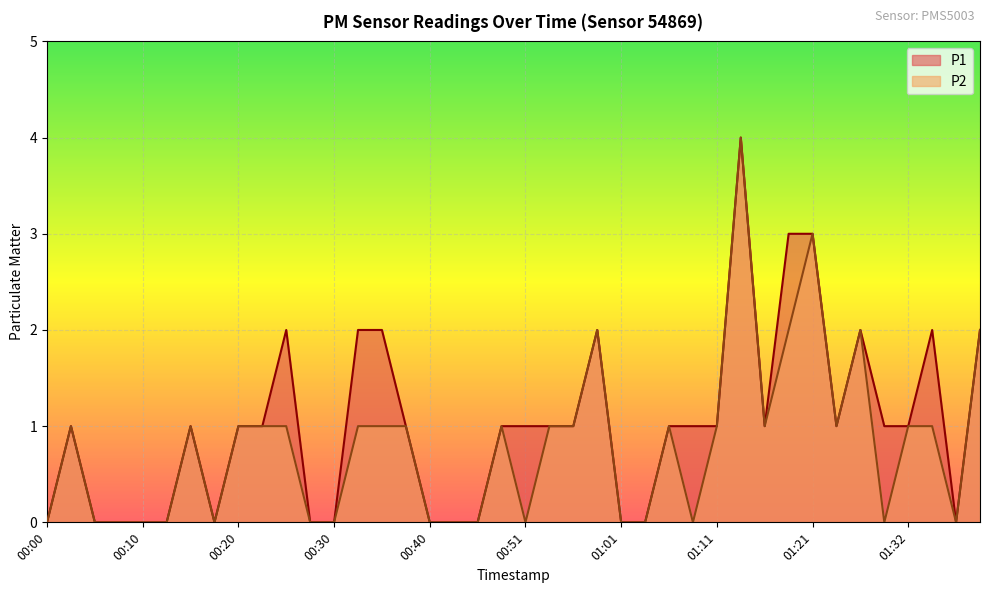

Where is P2 nearest to the value 2?

00:58